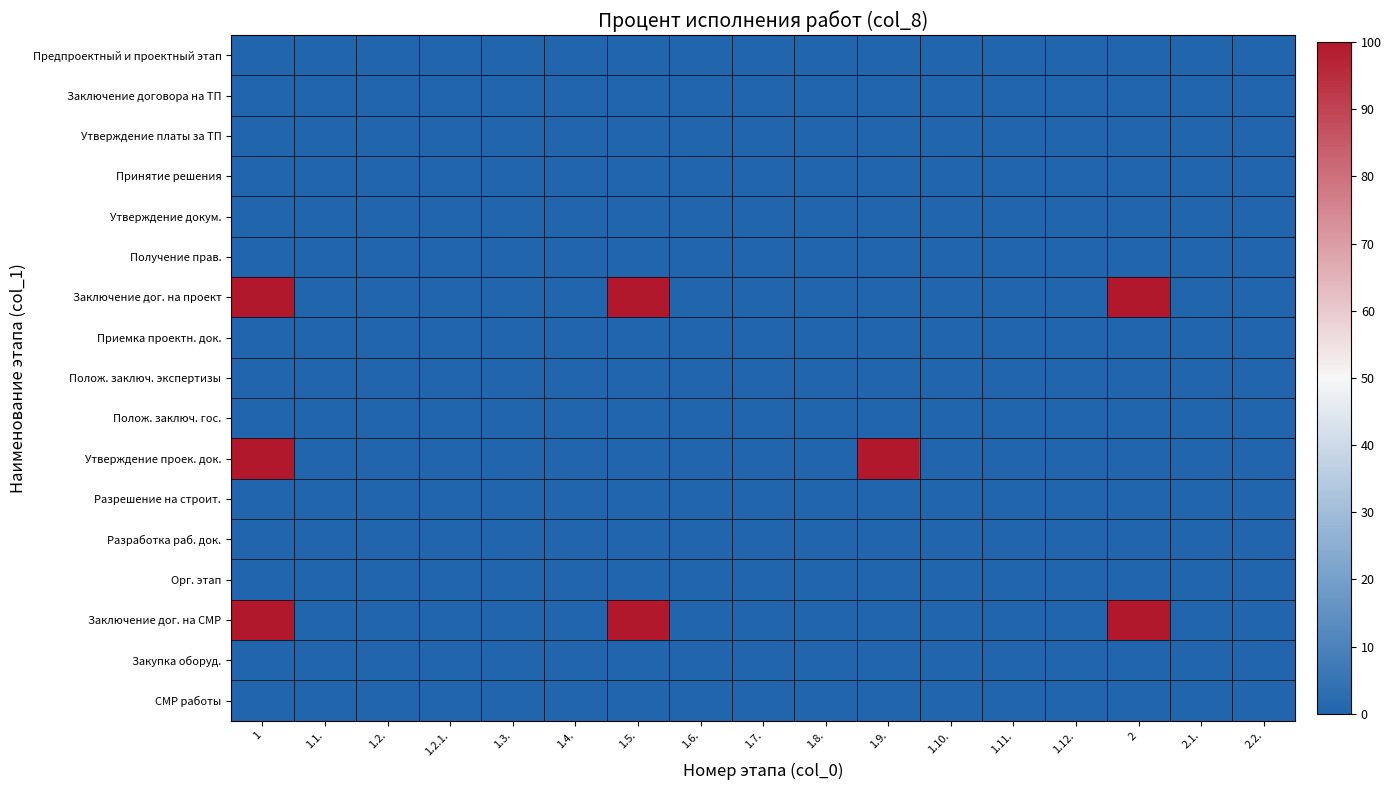

At how many categories does at least one series exceed 30?

4